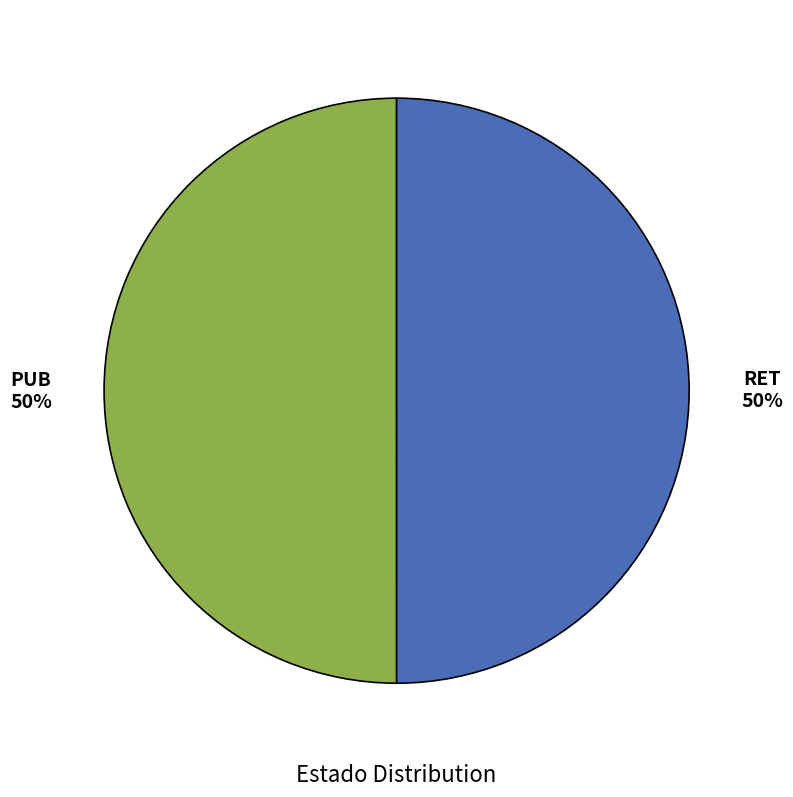

To the nearest percent, what is the average slice percentage?

50%